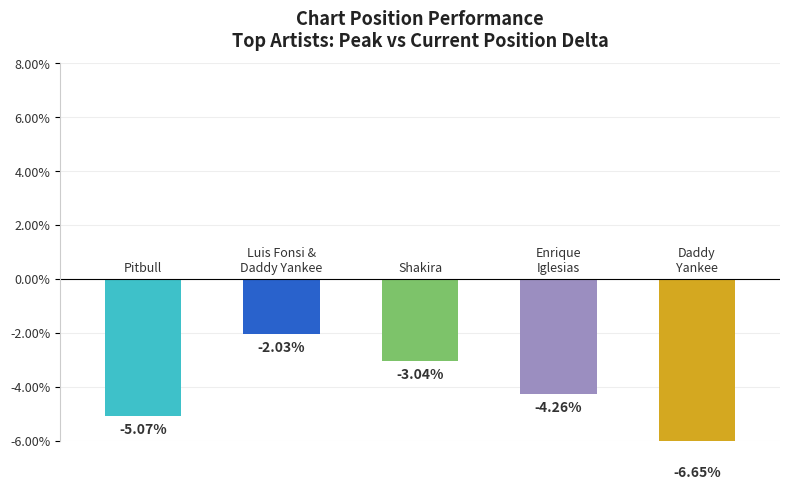

Is it true that the value at 4 is -2.5?

False